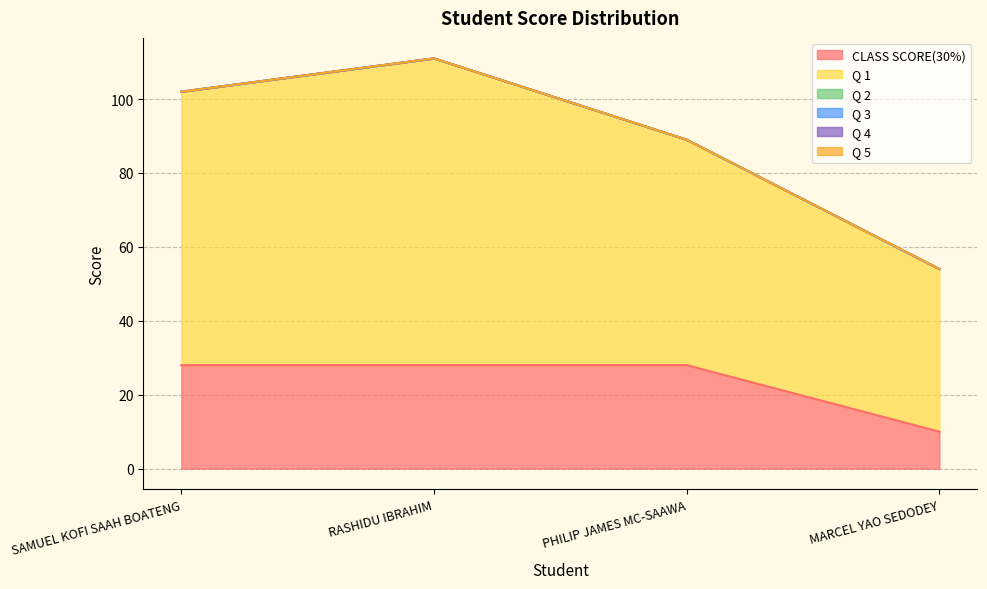

True or false: Q 3 and CLASS SCORE(30%) intersect in this chart.

False